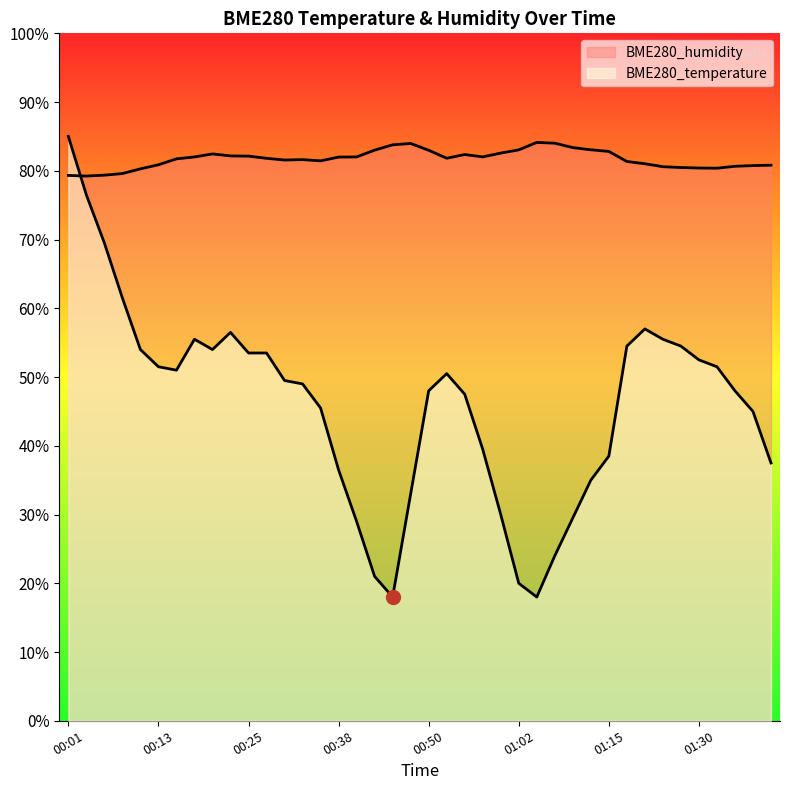

How many interior local valleys does the BME280_temperature series have?

4